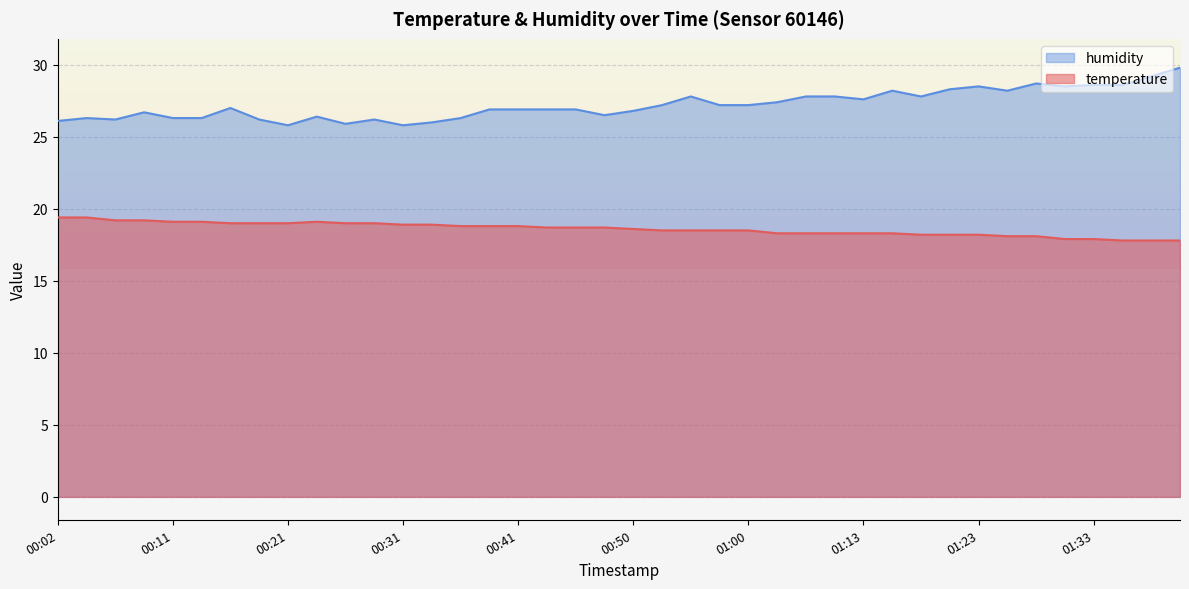

What is the difference between the maximum and second lowest values in the humidity series?

4.0